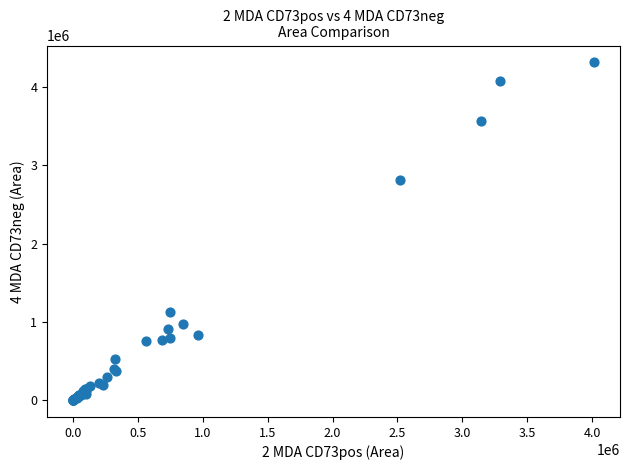

What Y value in the scatter plot is closest to 2159016?

2811685.7